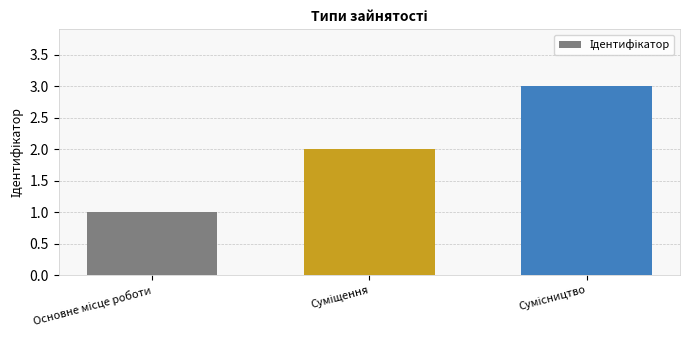

What is the maximum value shown in the chart?

3